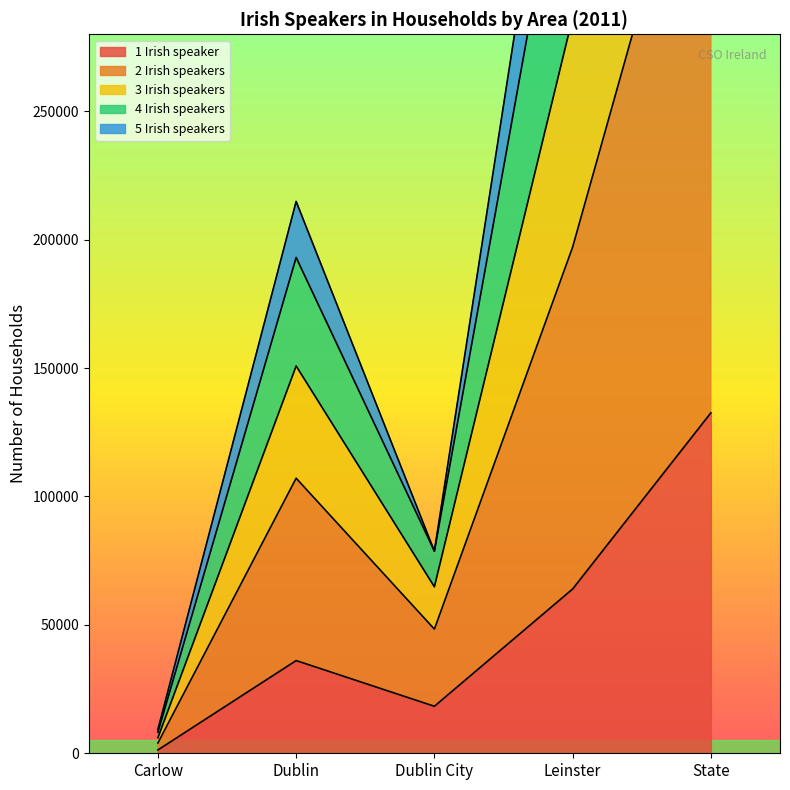

What is the difference between the maximum and minimum values in the 1 Irish speaker series?

131287